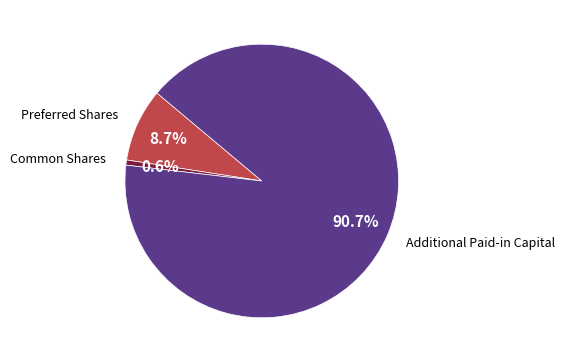

The Additional Paid-in Capital slice represents 91% of the pie. True or false?

True